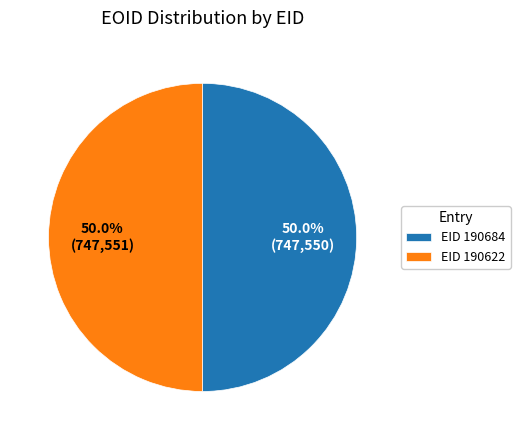

What is the ratio of the value at EID 190684 to the value at EID 190622?

1.0